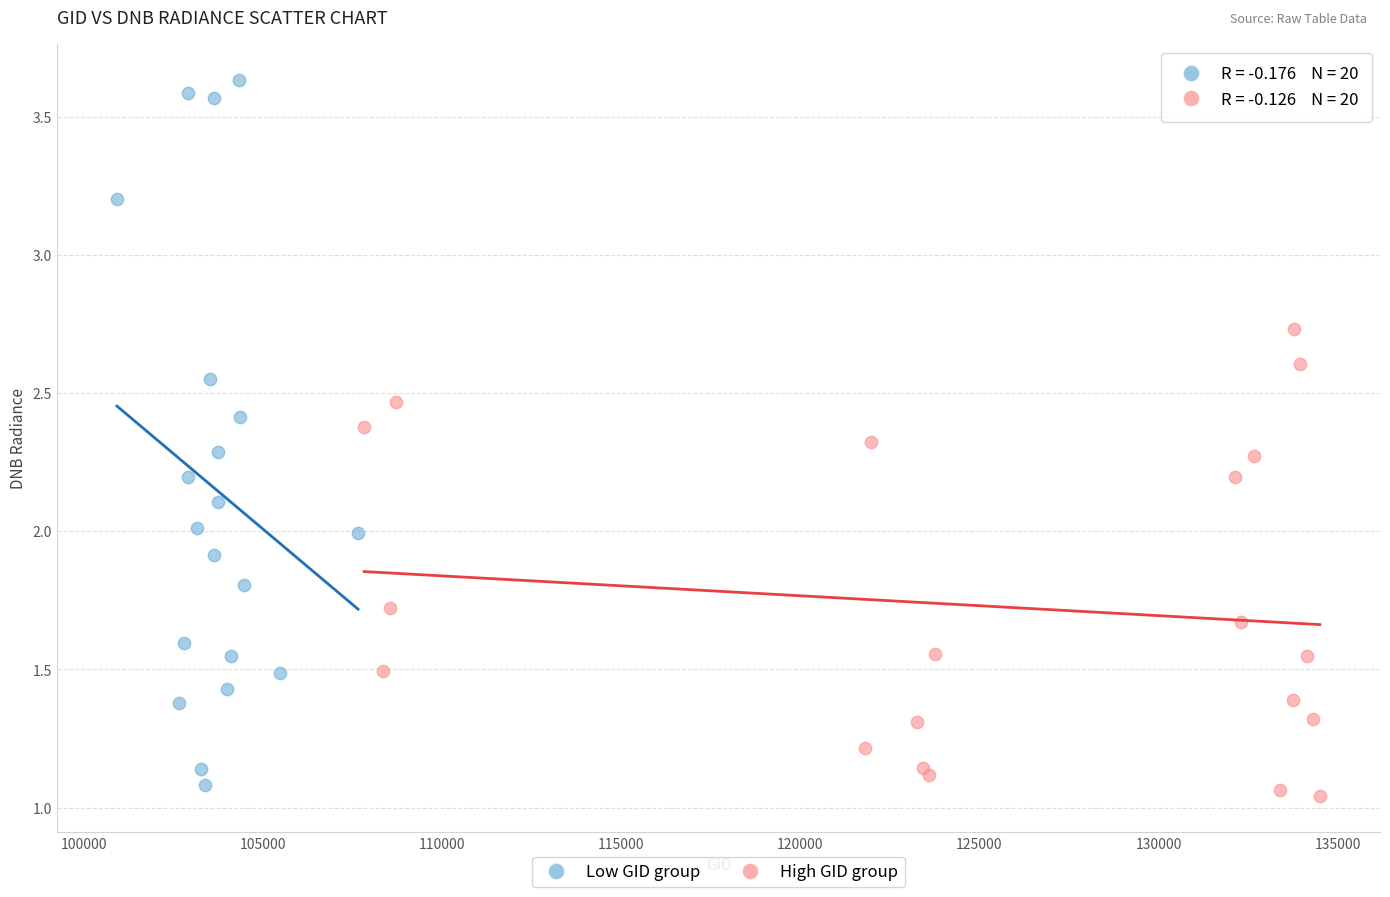

What are all the series names shown in the legend?

Low GID group, High GID group